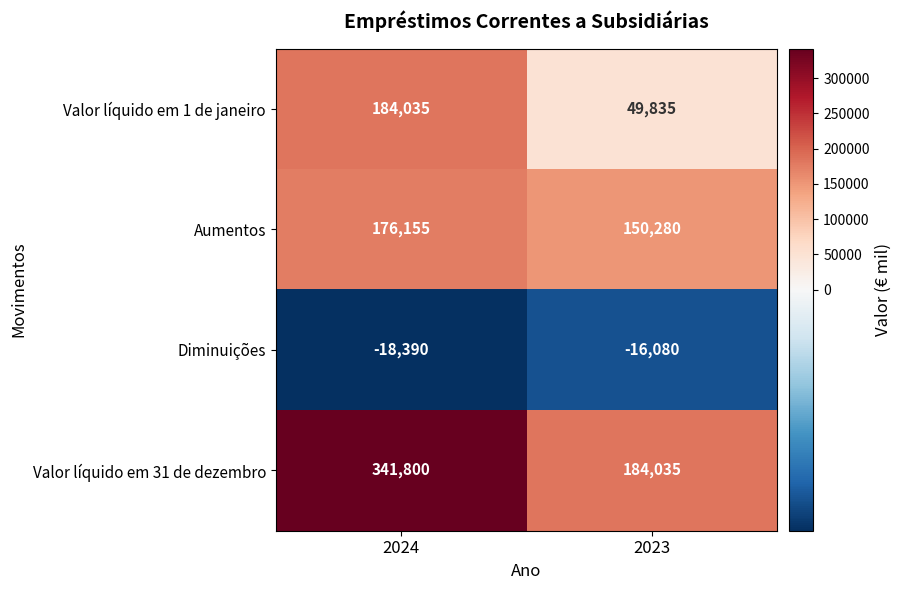

At which category is the sum across all series the highest?

2024